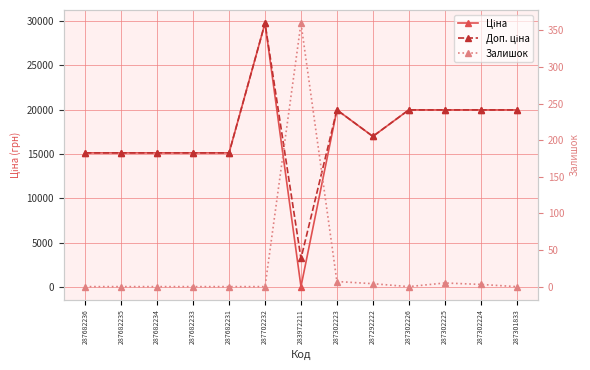

At which label does Ціна reach its minimum?

283972211